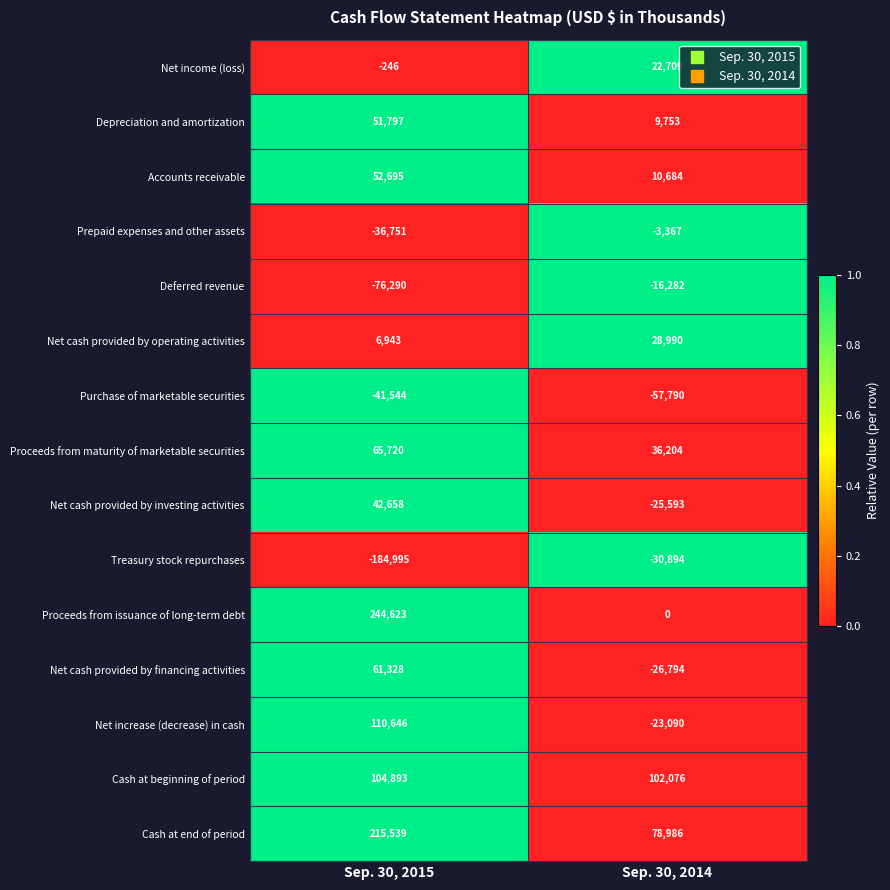

Which label corresponds to the smallest value in the chart?

Sep. 30, 2015